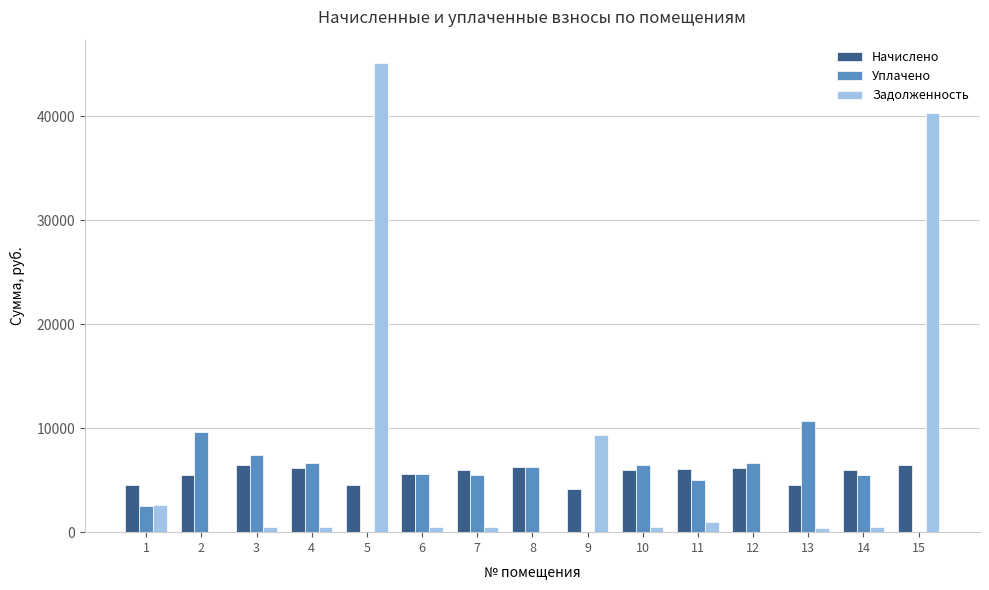

The value of Начислено at 9 is 1873.2. True or false?

False